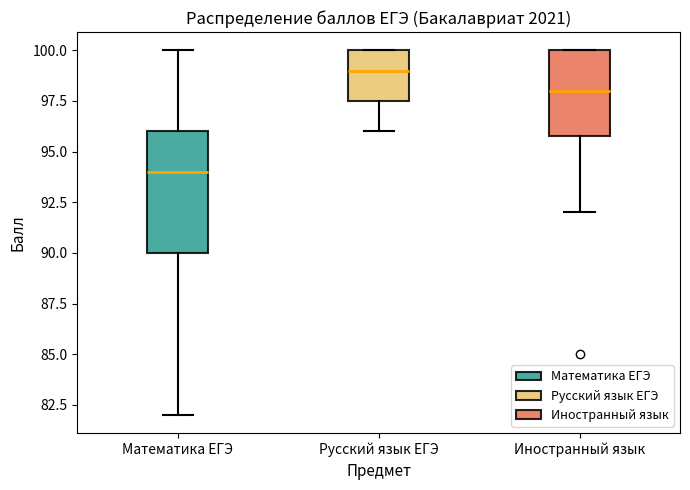

Reading left to right, read every box against the y-axis: the position of its median line, the range the box covers, and the ends of its whiskers. The values are not printed on the chart, so give them approximately, as read against the axis.

Математика ЕГЭ: median 94.0, box 90.0 to 96.0, whiskers 82.0 to 100.0
Русский язык ЕГЭ: median 99.0, box 97.5 to 100.0, whiskers 96.0 to 100.0
Иностранный язык: median 98.0, box 96.0 to 100.0, whiskers 92.0 to 100.0